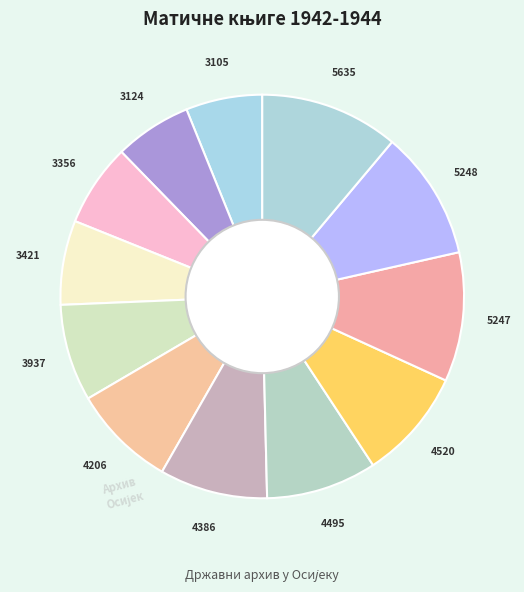

How many slices are in this pie chart?

12